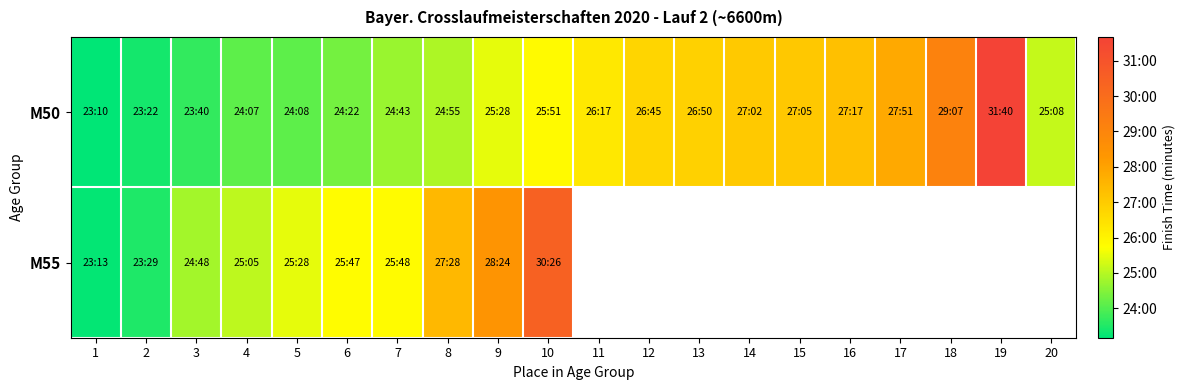

Which series changed the most between 2 and 8?

M55